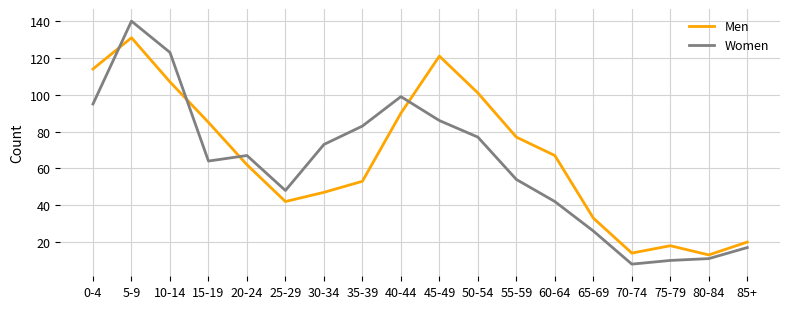

What is the difference between the highest and lowest values at 80-84?

2